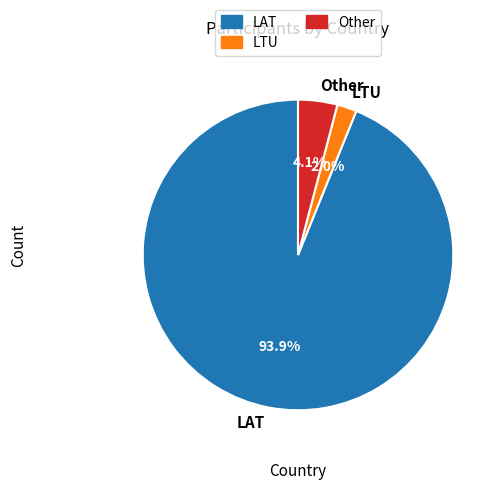

Is it true that LAT is 94% of the pie?

True